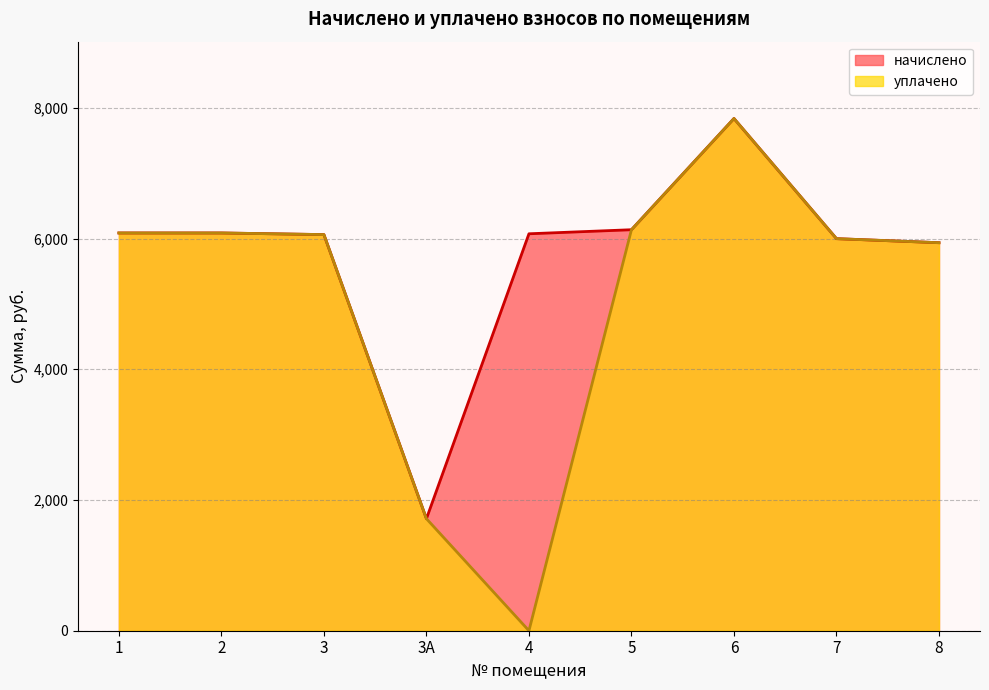

Which series changed the most between 6 and 8?

начислено